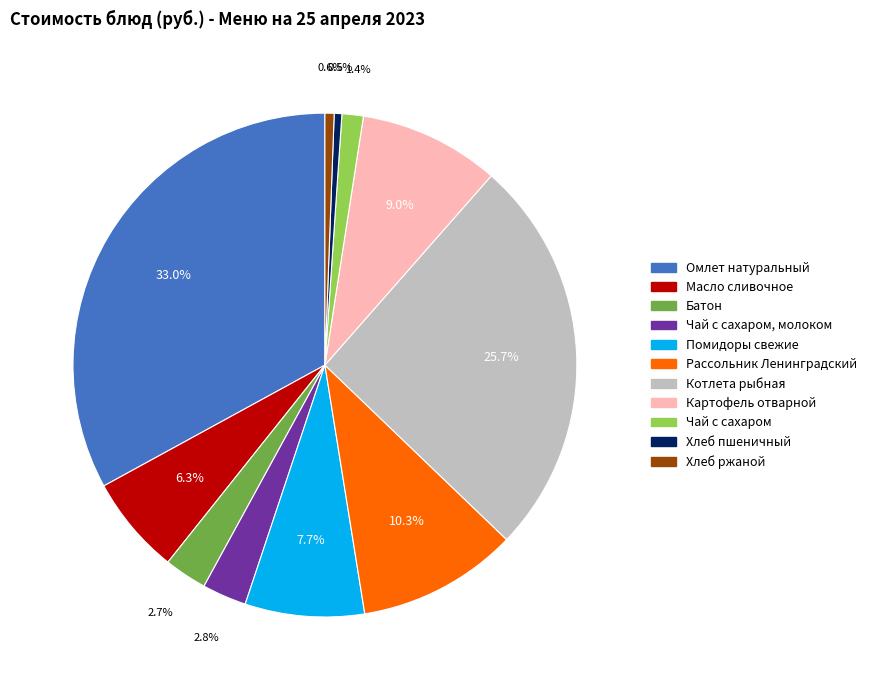

Is it true that Помидоры свежие is 1% of the pie?

False